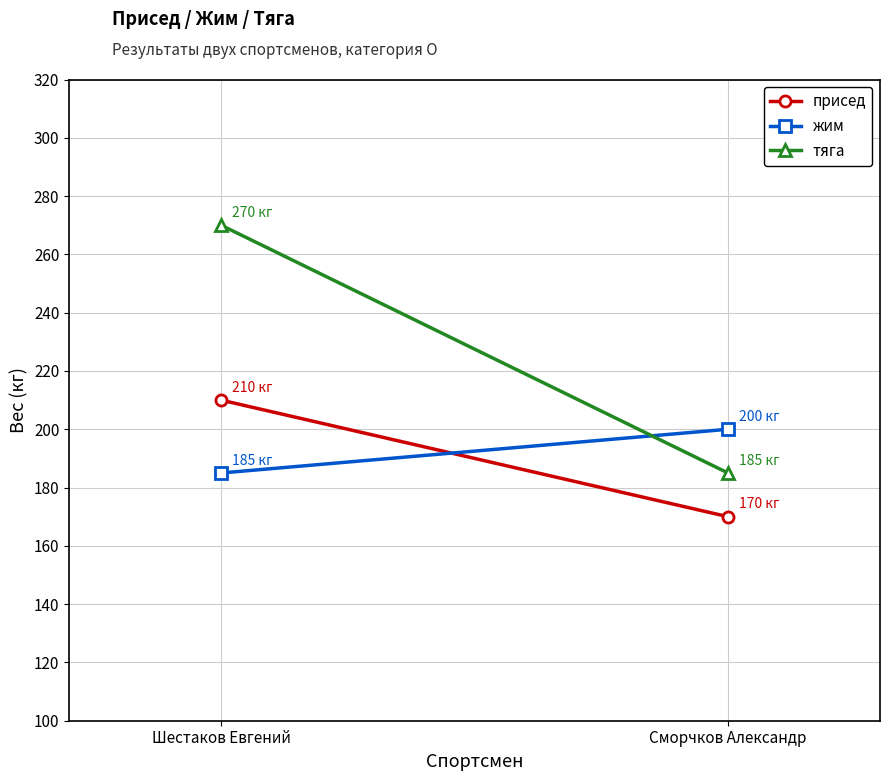

At which label does жим reach its peak?

Сморчков Александр